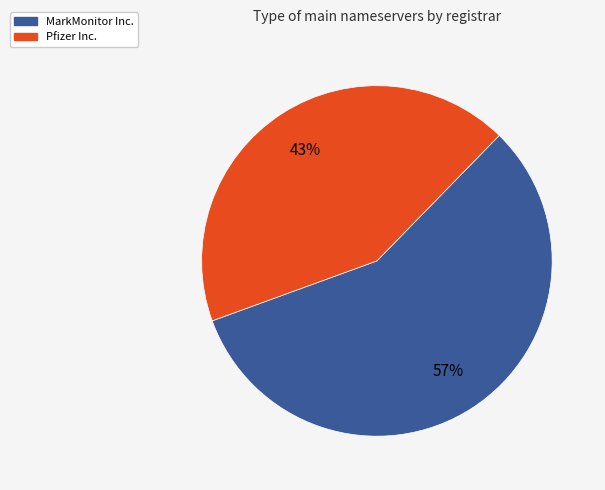

How many slices are in this pie chart?

2